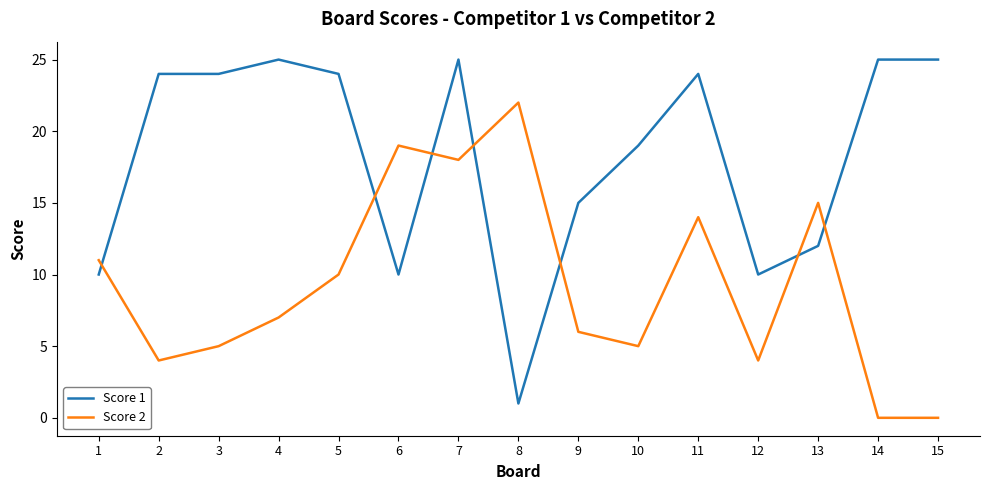

What is the sum of the Score 2 values at 6 and 13?

34